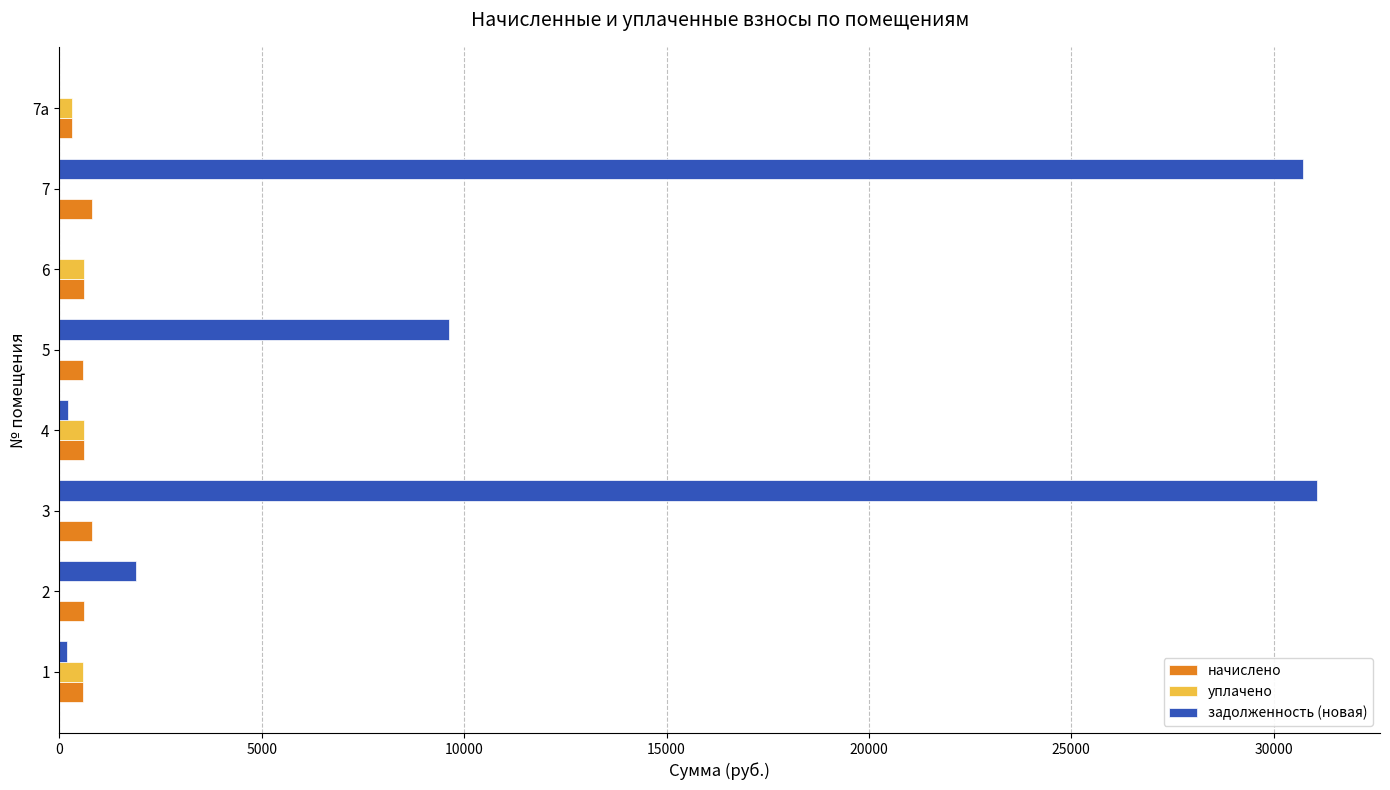

How many values in the задолженность (новая) series exceed 1881?

4